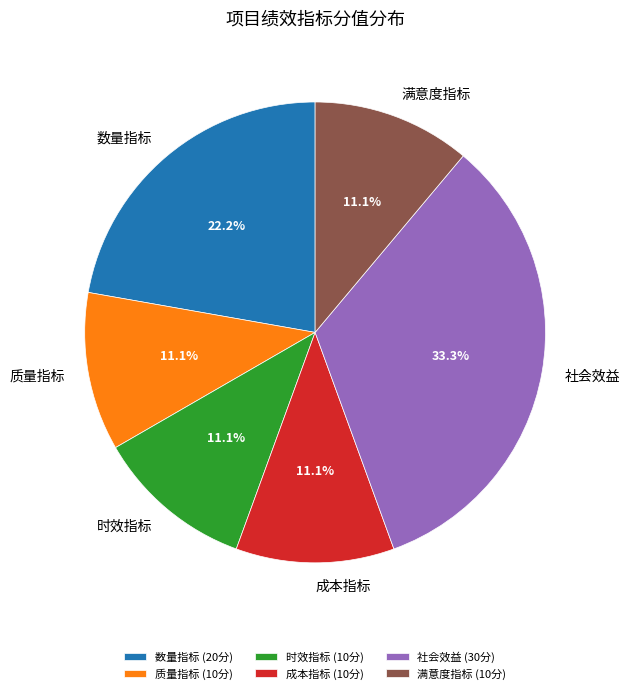

Is there any slice that represents more than half of the pie?

No